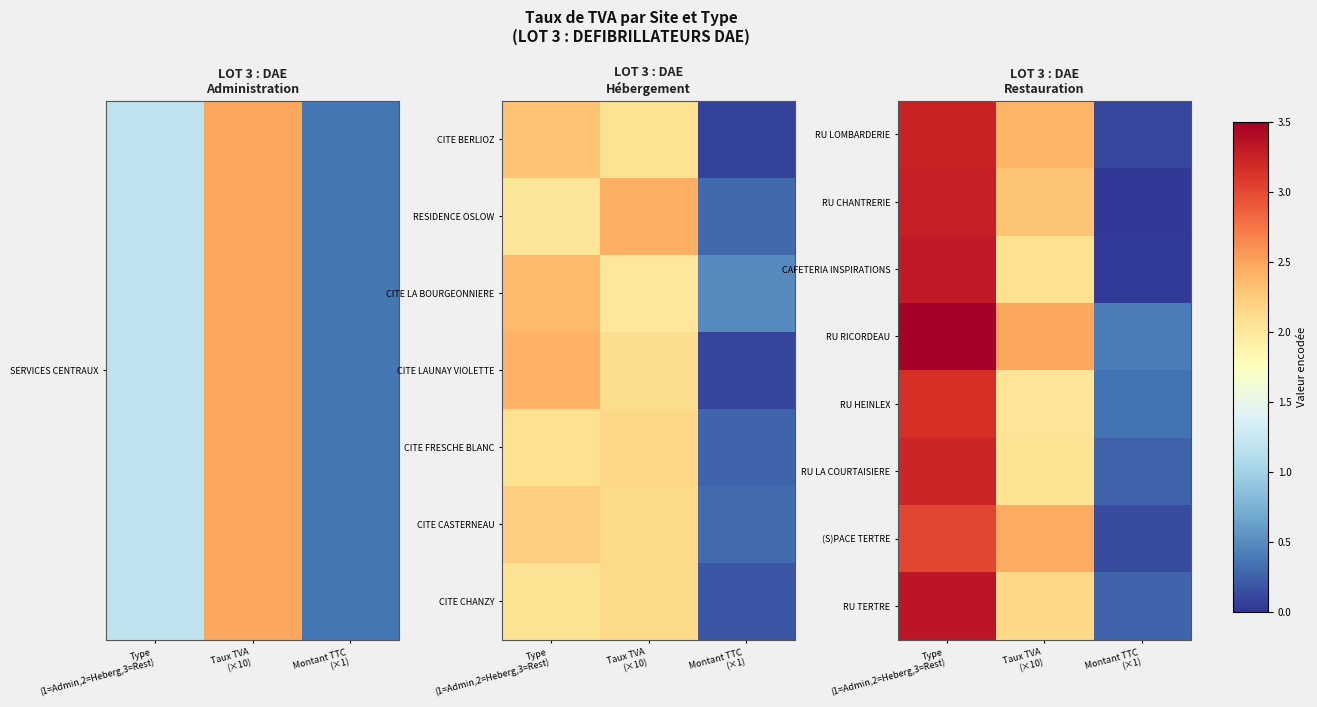

How many data points does each series have?

3